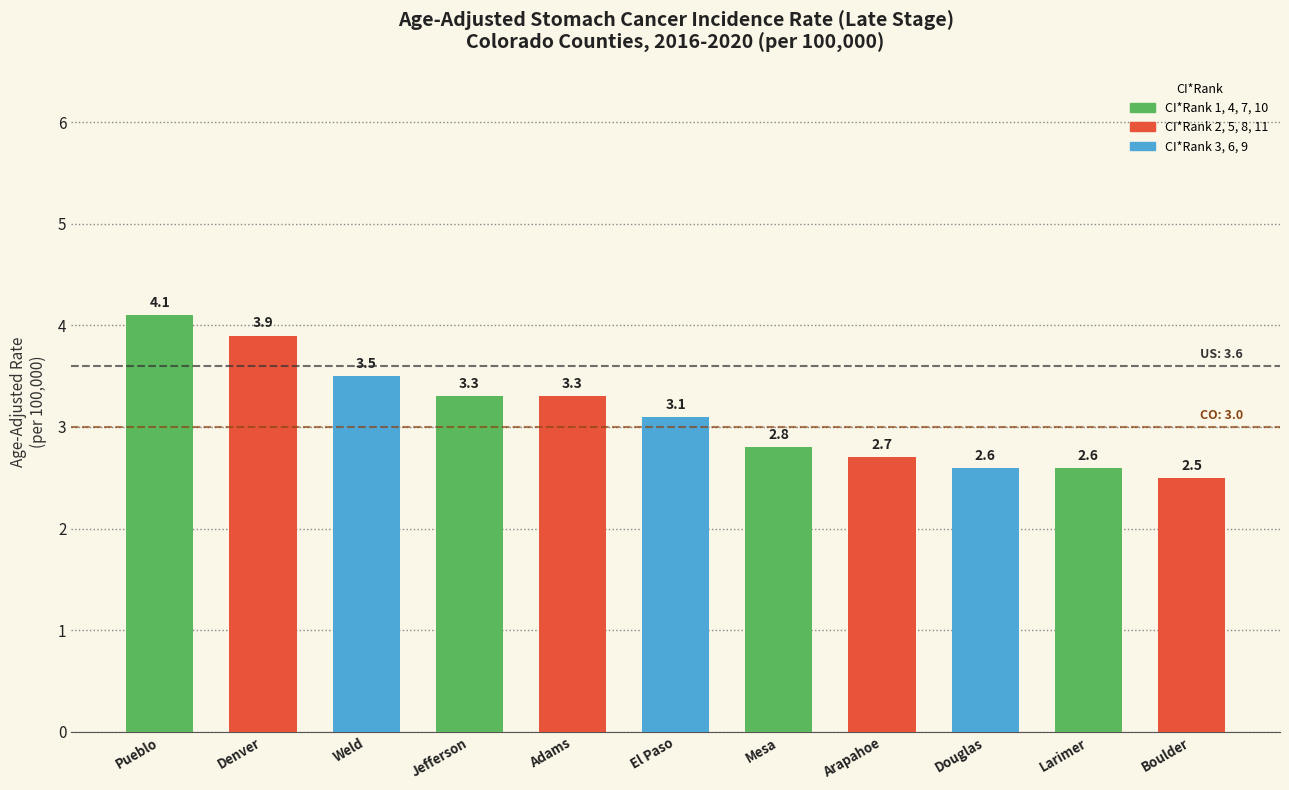

Is it true that the value at Denver is 3.9?

True